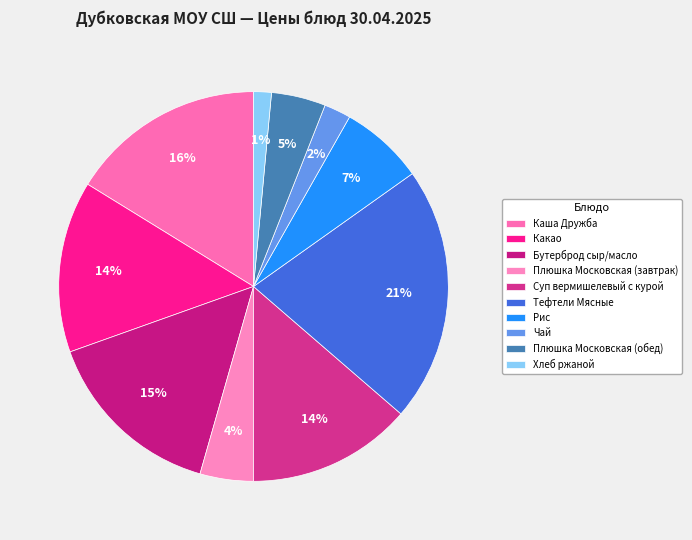

How many segments does this pie chart have?

10